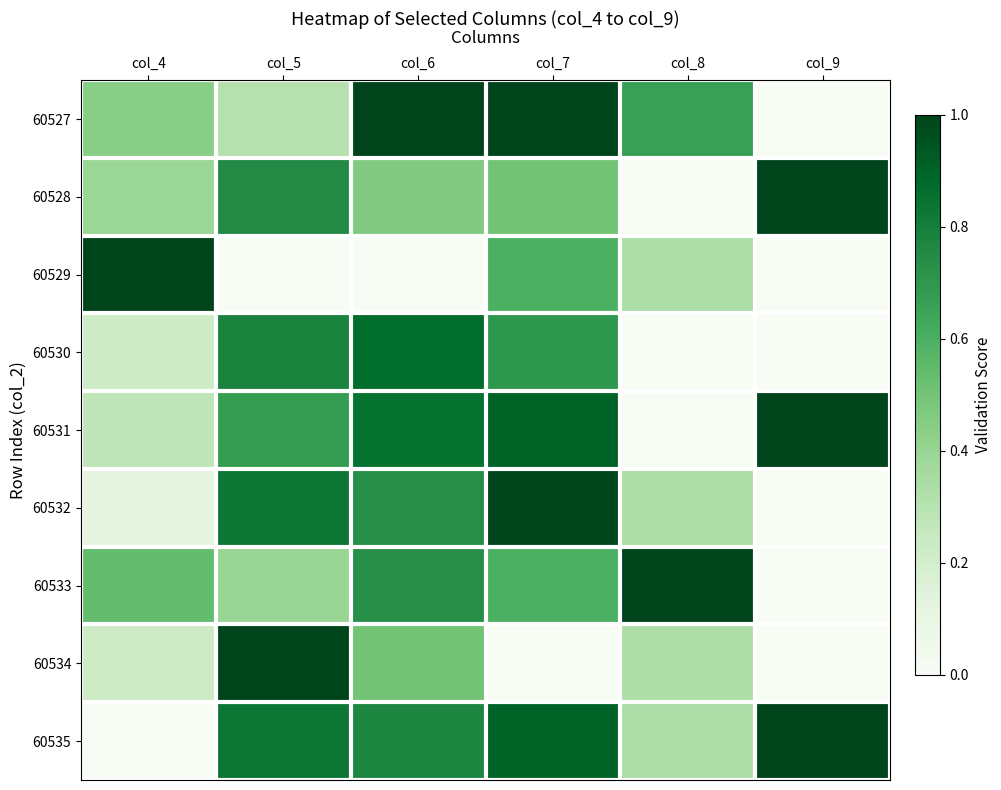

How many data points does each series have?

6